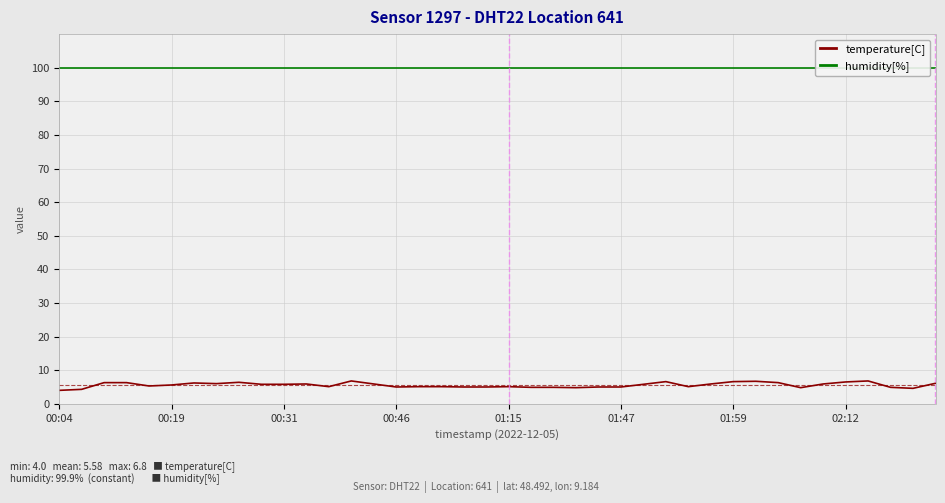

True or false: humidity[%] has more than 0 points higher than both neighbors.

False